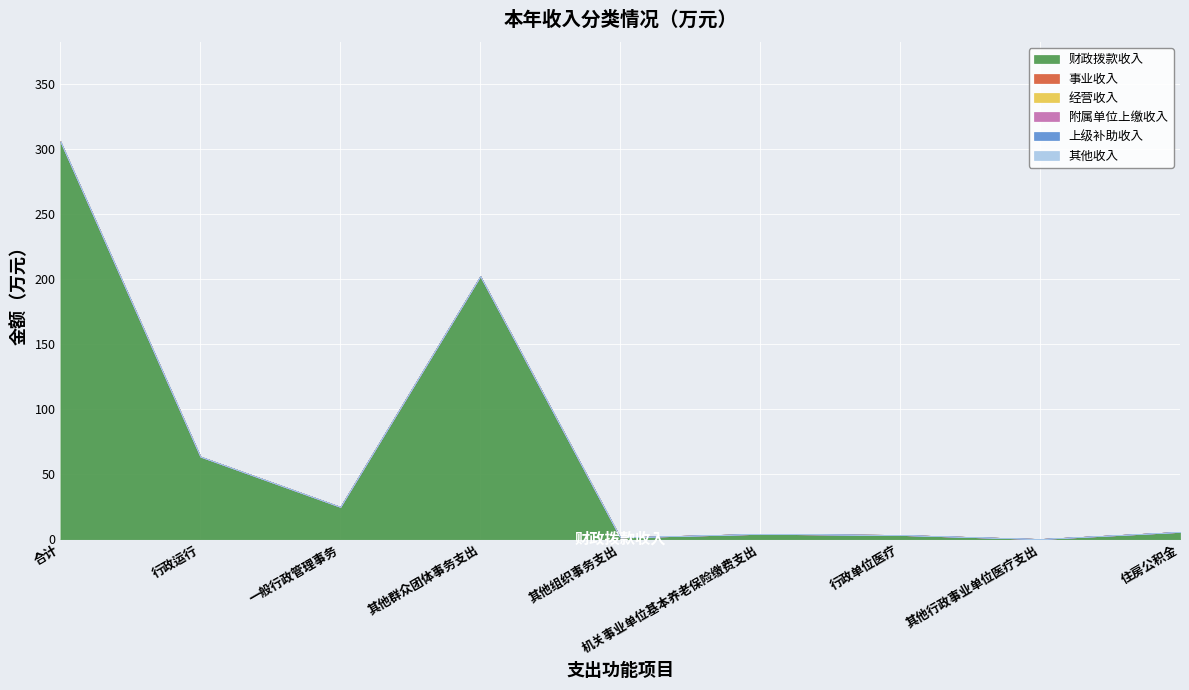

Reading left to right, transcribe all the data shown in this chart.

财政拨款收入: 305.9	63.6	24.9	202.3	1.5	4.2	3.3	0.2	5.7
事业收入: 0.0	0.0	0.0	0.0	0.0	0.0	0.0	0.0	0.0
经营收入: 0.0	0.0	0.0	0.0	0.0	0.0	0.0	0.0	0.0
附属单位上缴收入: 0.0	0.0	0.0	0.0	0.0	0.0	0.0	0.0	0.0
上级补助收入: 0.0	0.0	0.0	0.0	0.0	0.0	0.0	0.0	0.0
其他收入: 0.0	0.0	0.0	0.0	0.0	0.0	0.0	0.0	0.0